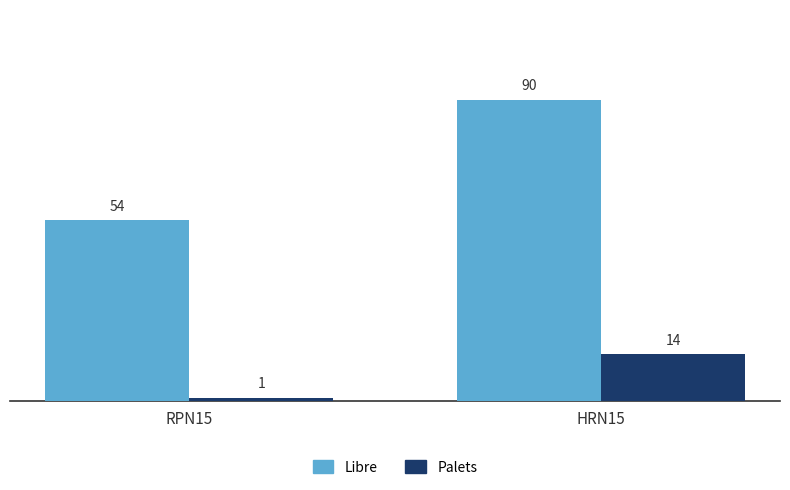

List the labels in order of Libre value, largest first.

HRN15, RPN15